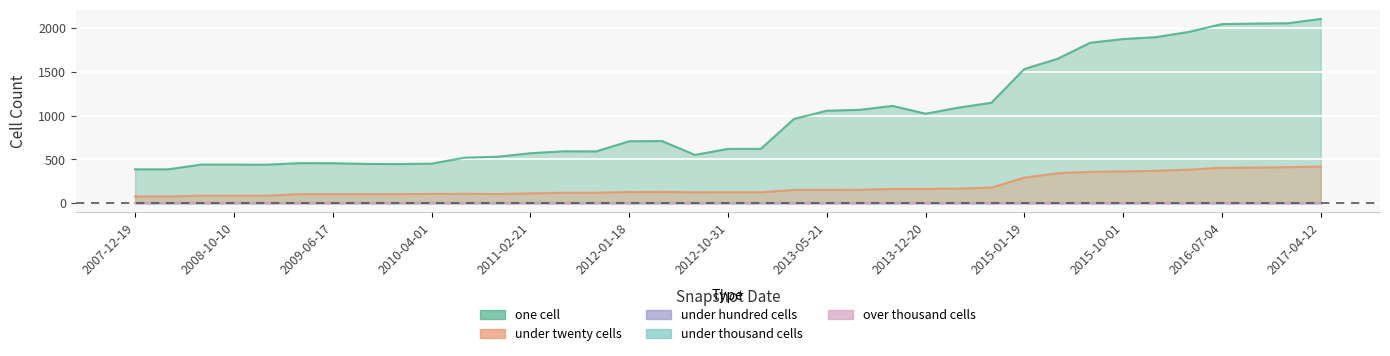

List the labels in order of over_thousand_cells value, smallest first.

2007-12-19, 2008-04-01, 2008-06-27, 2008-10-10, 2008-12-17, 2009-04-06, 2009-06-17, 2009-09-25, 2009-12-16, 2010-04-01, 2010-07-26, 2010-11-17, 2011-02-21, 2011-06-10, 2011-09-05, 2012-01-18, 2012-03-26, 2012-07-13, 2012-10-31, 2012-12-11, 2013-02-20, 2013-05-21, 2013-07-09, 2013-09-10, 2013-12-20, 2014-03-28, 2014-09-08, 2015-01-19, 2015-04-09, 2015-07-03, 2015-10-01, 2016-01-04, 2016-04-05, 2016-07-04, 2016-10-07, 2016-12-27, 2017-04-12